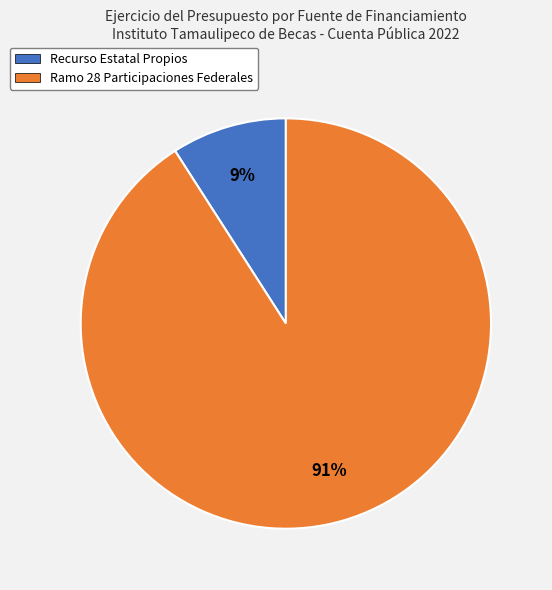

Does Ramo 28 Participaciones Federales account for over 50% of the chart?

Yes